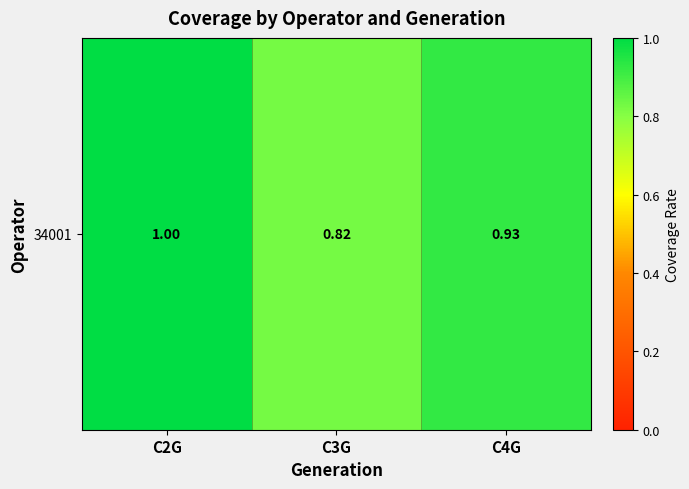

The chart shows a value of 0.8 at C3G. True or false?

True